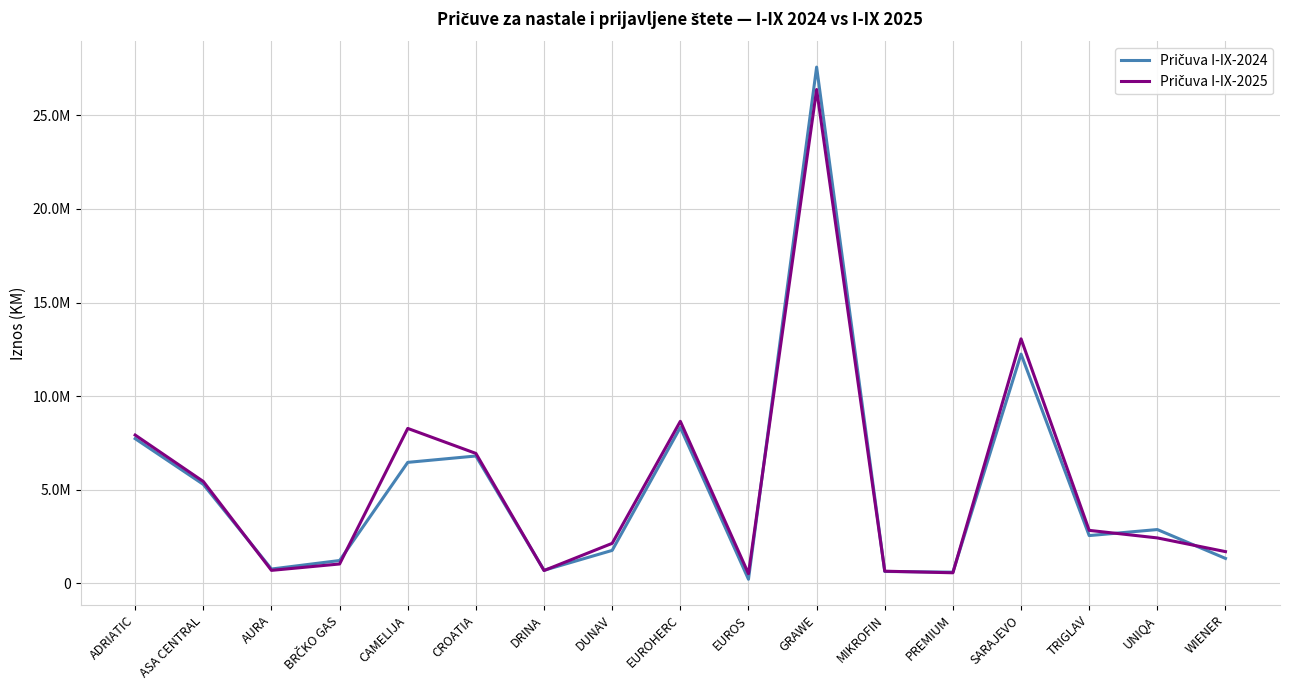

Is this an area chart (filled region under the line)?

No